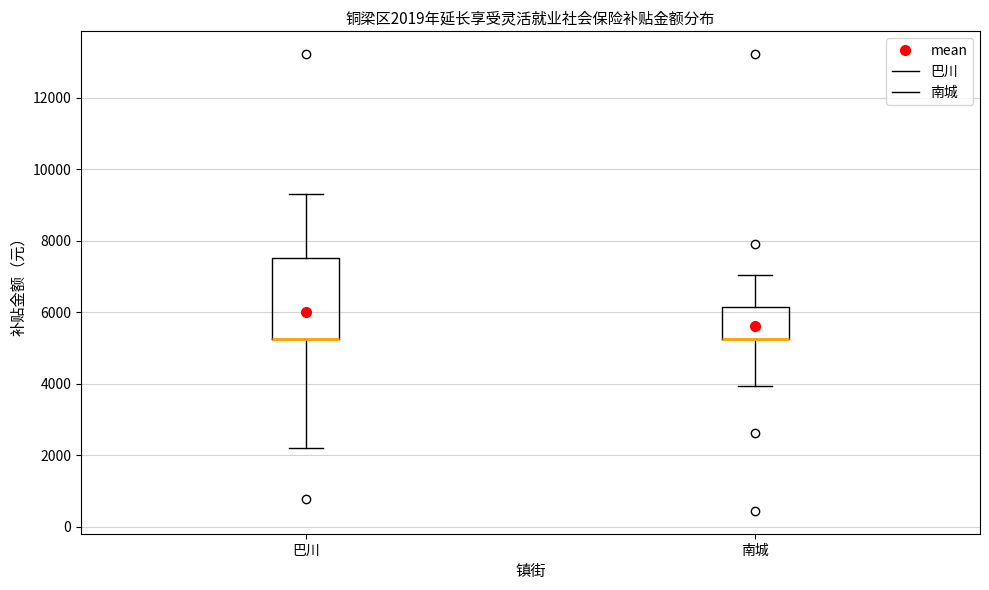

Comparing the boxes themselves (not the whiskers), which one is the tallest?

巴川